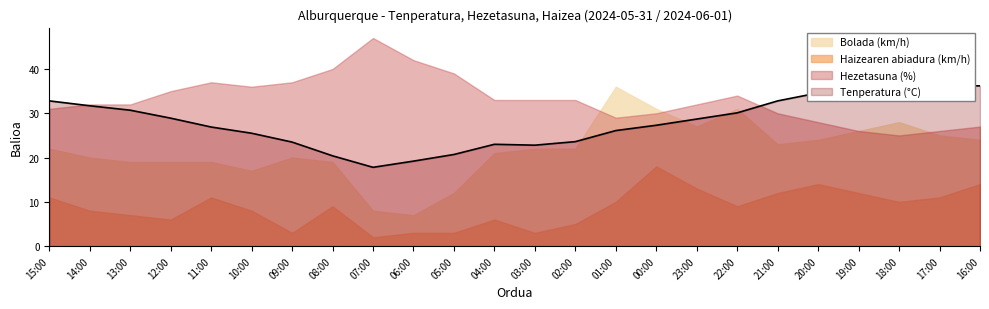

At how many categories does at least one series exceed 3?

24